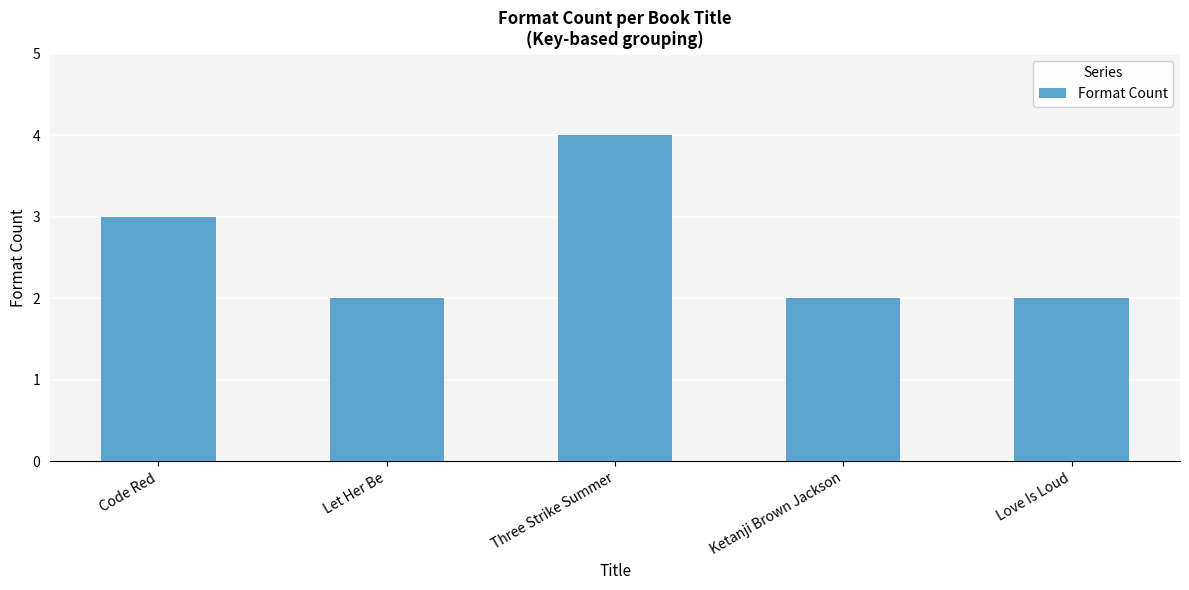

At which label is the value closest to 3?

Code Red